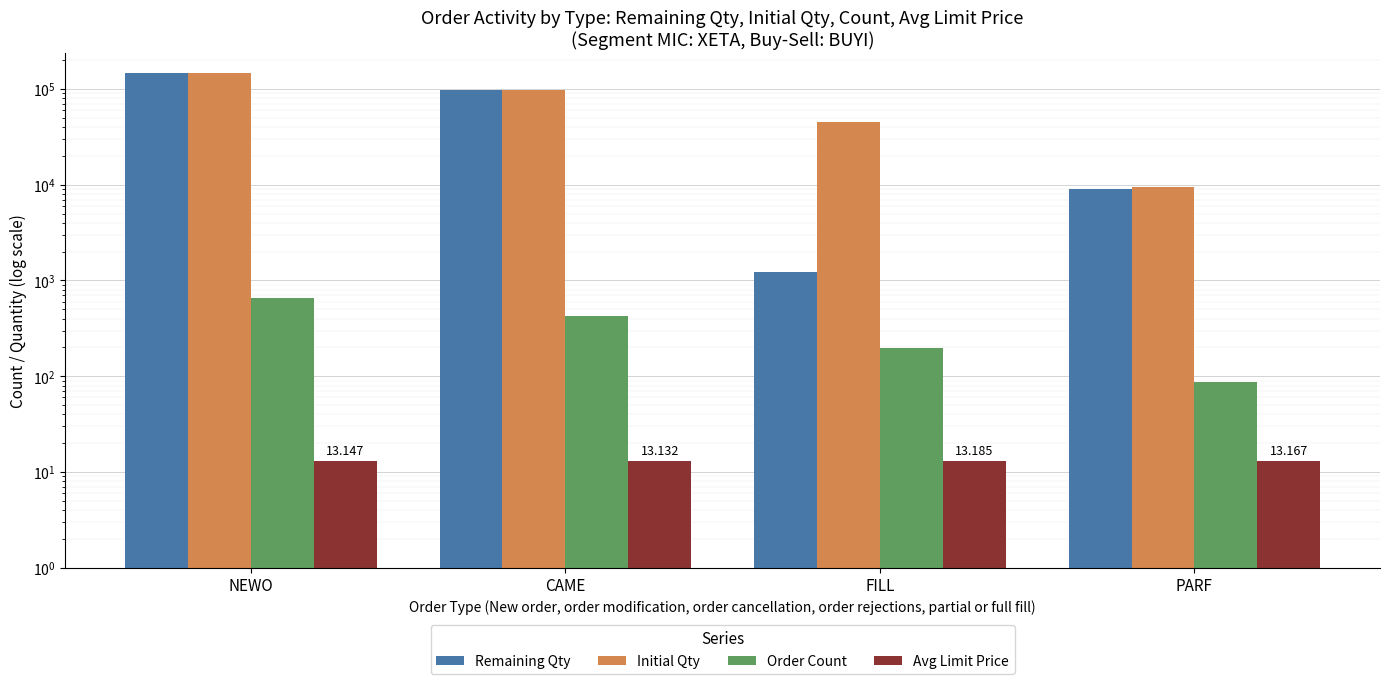

Reading left to right, transcribe all the data shown in this chart.

Remaining Qty: 147652.0	98430.0	1240.0	8930.0
Initial Qty: 147652.0	98430.0	45230.0	9560.0
Order Count: 658.0	421.0	198.0	87.0
Avg Limit Price: 13.1	13.1	13.2	13.2